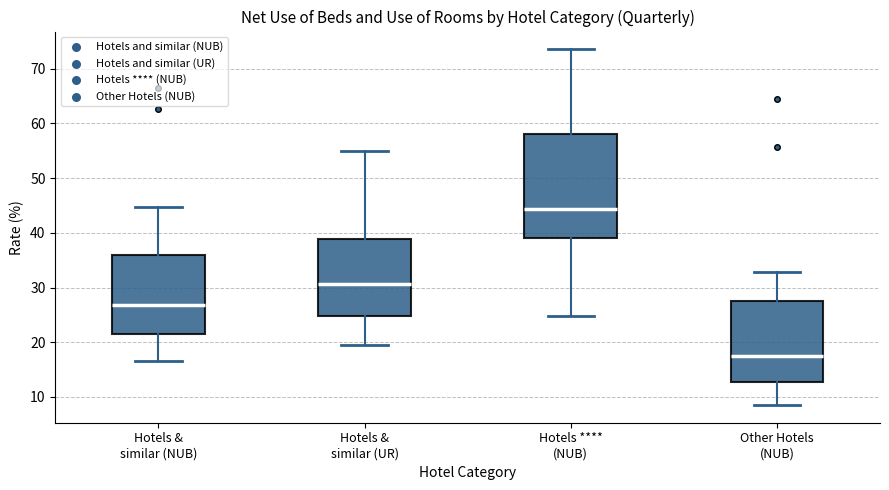

Reading left to right, transcribe this box plot: for each box, give where its median line is, the range the box spans, and where its two whiskers end, as read against the y-axis. The values are not printed on the chart, so give them approximately, as read against the axis.

Hotels & similar (NUB): median 27, box 21 to 36, whiskers 17 to 45
Hotels & similar (UR): median 31, box 25 to 39, whiskers 19 to 55
Hotels **** (NUB): median 44, box 39 to 58, whiskers 25 to 74
Other Hotels (NUB): median 18, box 13 to 27, whiskers 9 to 33